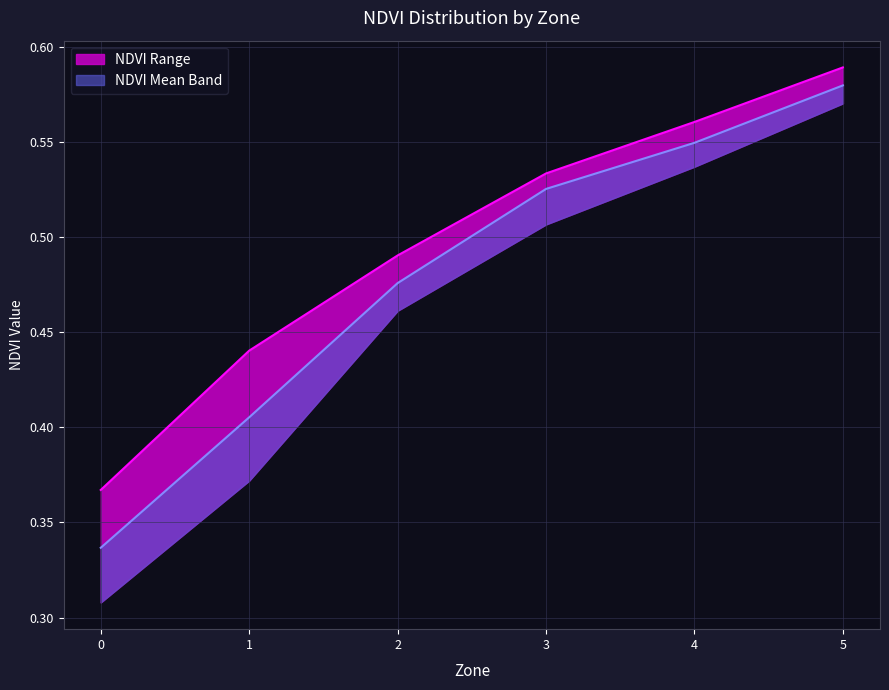

True or false: NDVI has a value of 0.1 at 14.

False